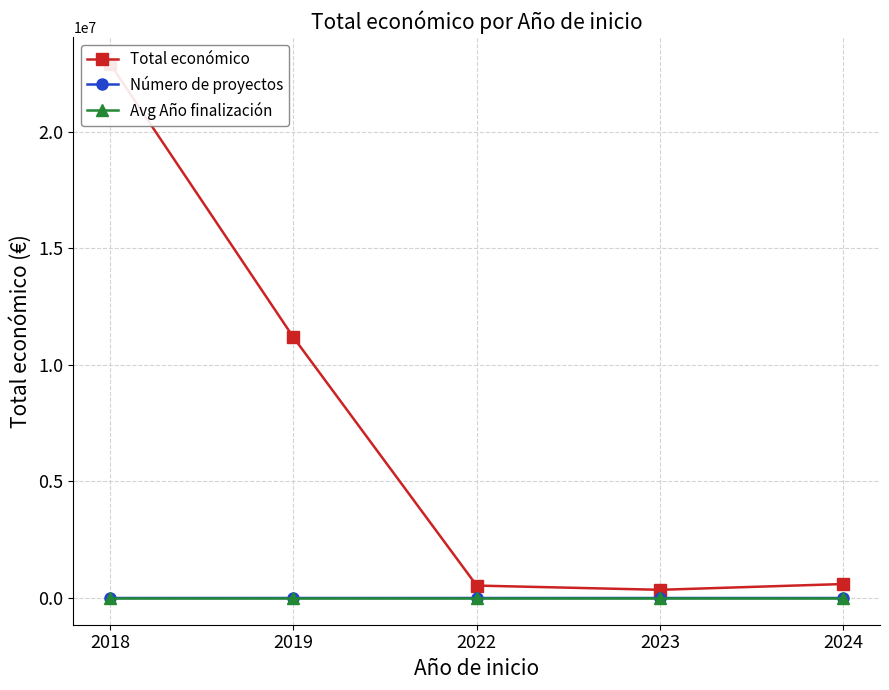

List the labels in order of Número de proyectos value, smallest first.

2022, 2023, 2024, 2019, 2018